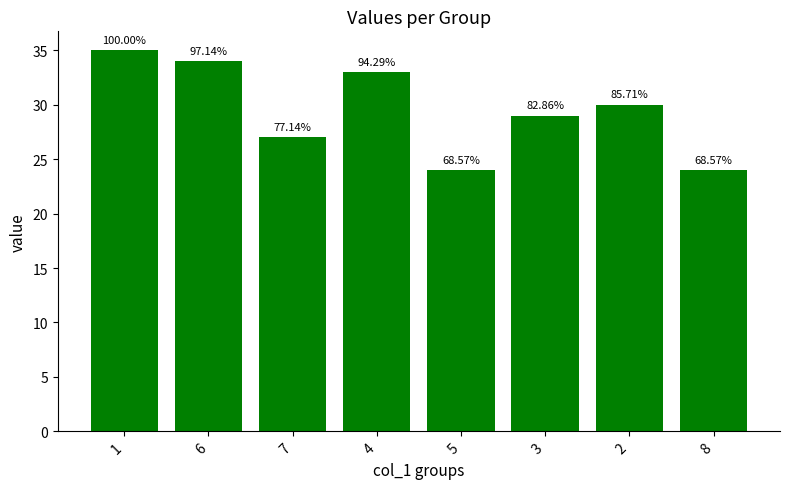

What is the label of the 1st bar from the left?

1